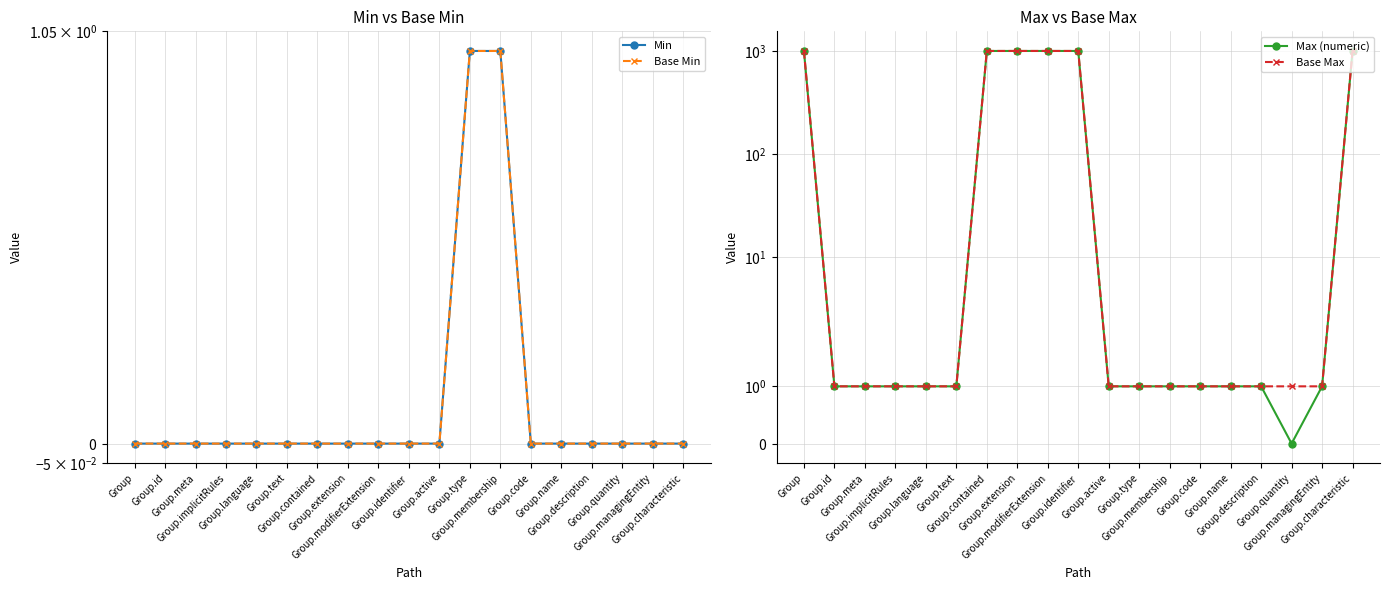

What is the label of the 17th point from the left?

Group.quantity